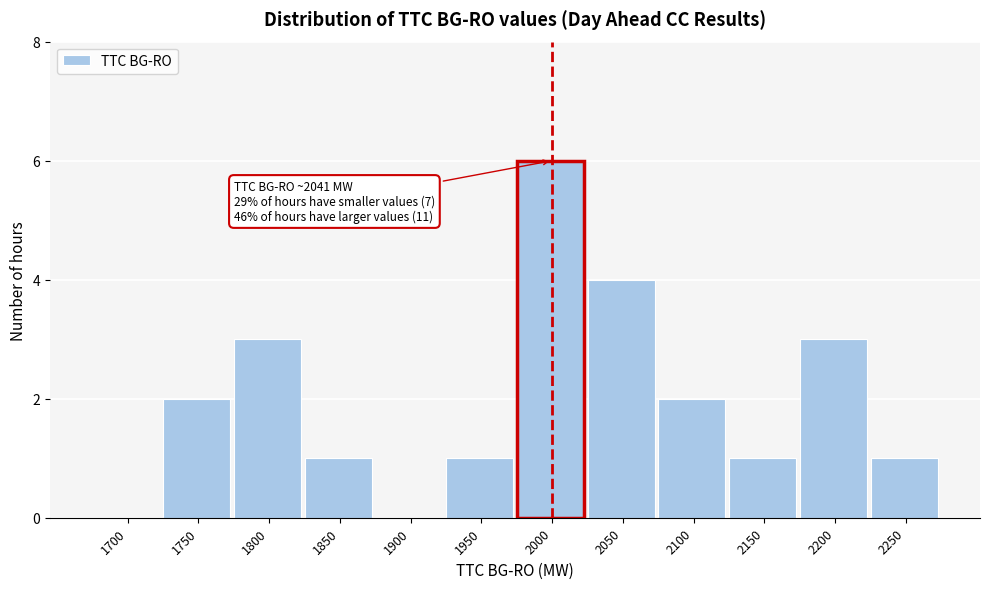

Reading right to left, transcribe all the data shown in this chart.

2250=1	2200=3	2150=1	2100=2	2050=4	2000=6	1950=1	1900=0	1850=1	1800=3	1750=2	1700=0